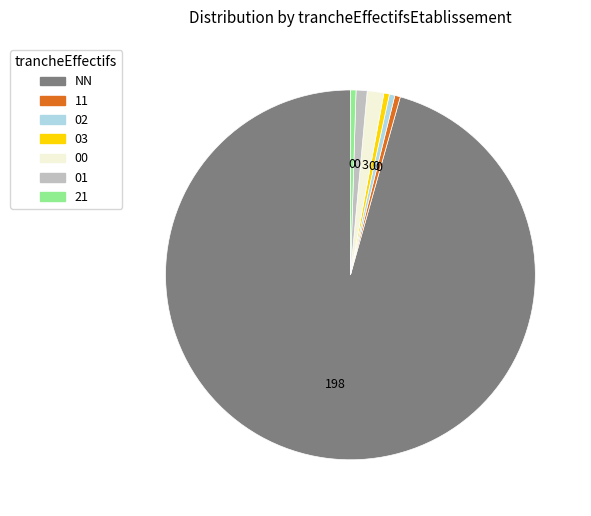

Count the number of slices in the pie.

7